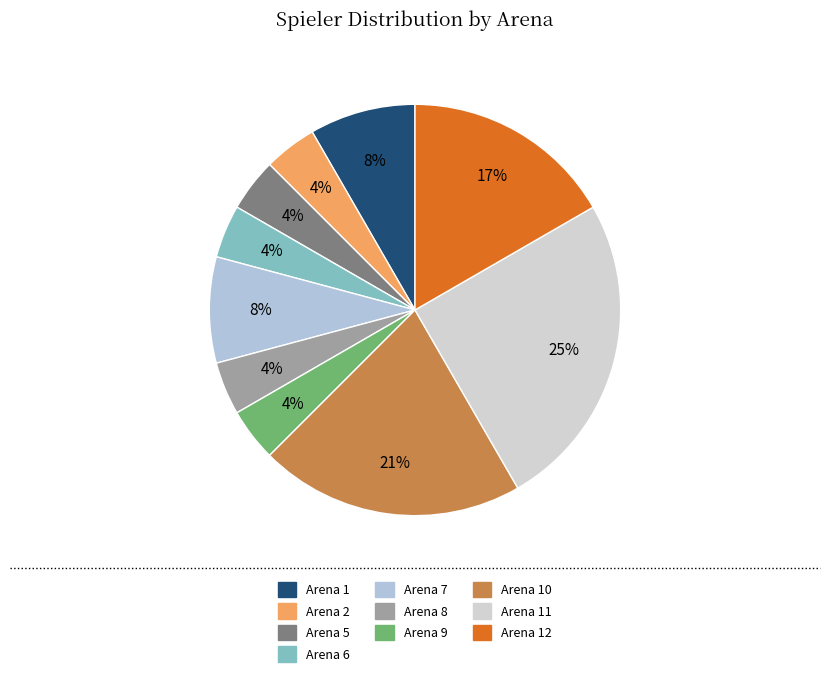

Rank the categories by value from lowest to highest.

Arena 2, Arena 5, Arena 6, Arena 8, Arena 9, Arena 1, Arena 7, Arena 12, Arena 10, Arena 11